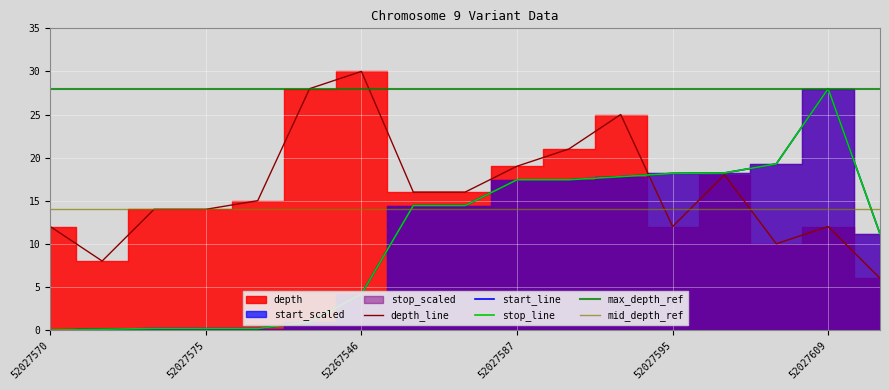

What is the average value of the stop_scaled series?

10.7